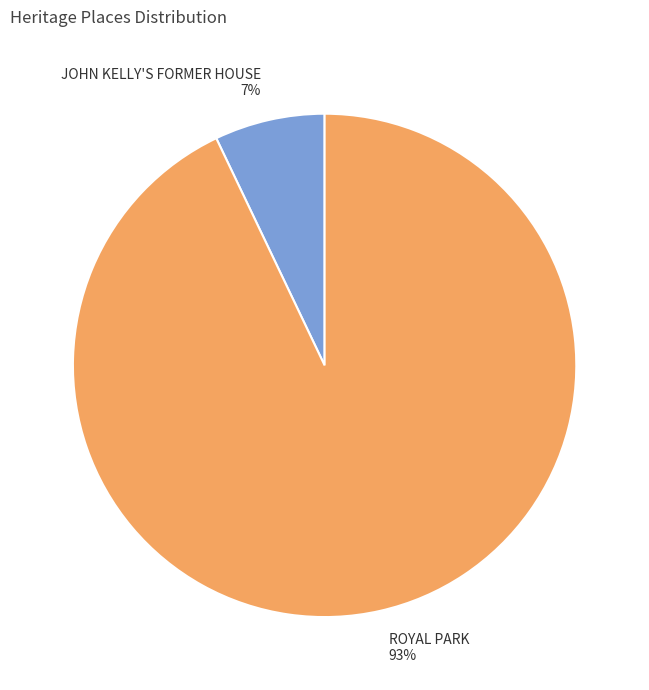

What is the smallest slice in the pie chart?

JOHN KELLY'S FORMER HOUSE